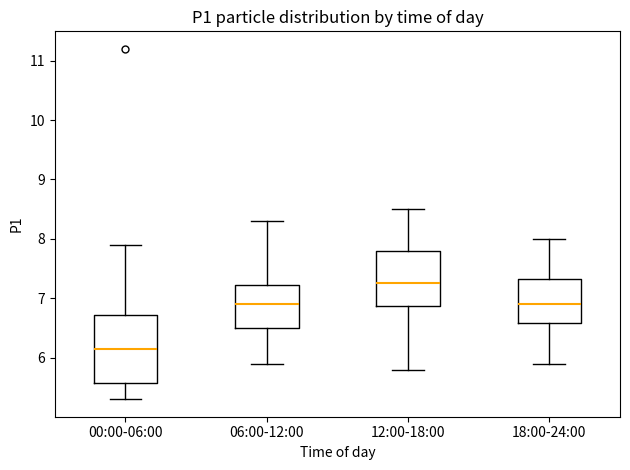

Reading left to right, transcribe this box plot: for each box, give where its median line is, the range the box spans, and where its two whiskers end, as read against the y-axis. The values are not printed on the chart, so give them approximately, as read against the axis.

00:00-06:00: median 6.2, box 5.6 to 6.7, whiskers 5.3 to 7.9
06:00-12:00: median 6.9, box 6.5 to 7.2, whiskers 5.9 to 8.3
12:00-18:00: median 7.3, box 6.9 to 7.8, whiskers 5.8 to 8.5
18:00-24:00: median 6.9, box 6.6 to 7.3, whiskers 5.9 to 8.0